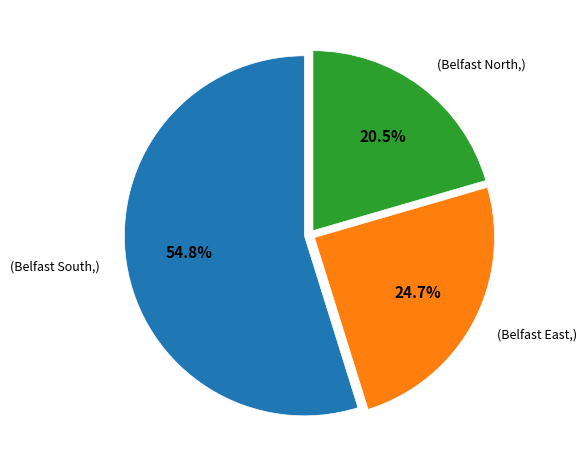

How many segments does this pie chart have?

3